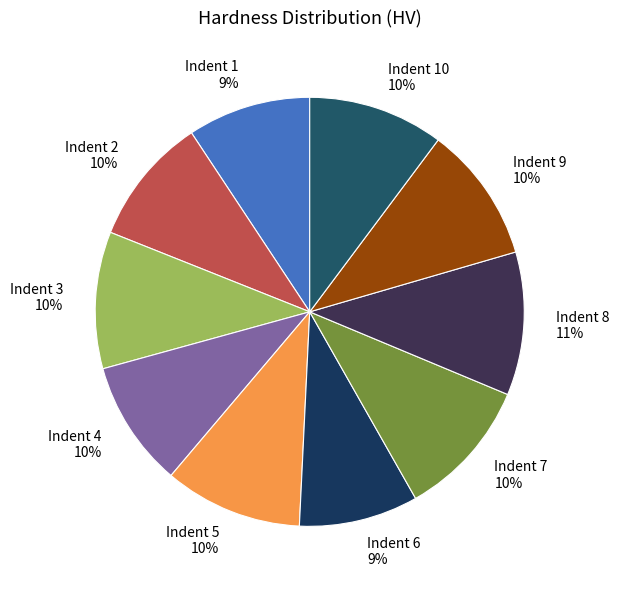

Approximately how many times larger is the value at Indent 8 compared to Indent 10?

1.1